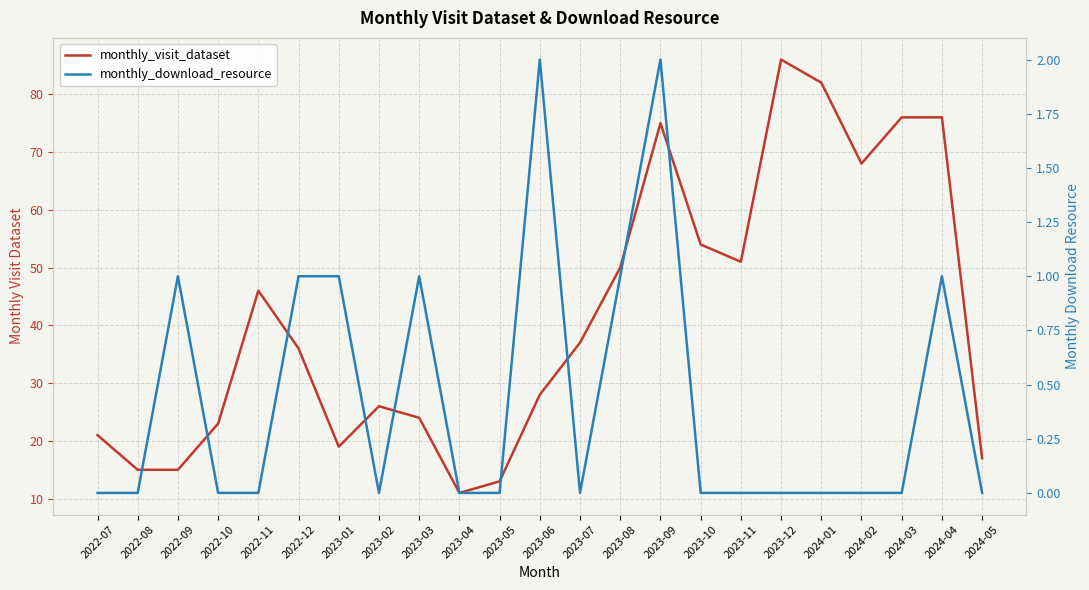

Which series has the largest total across all categories?

monthly_visit_dataset